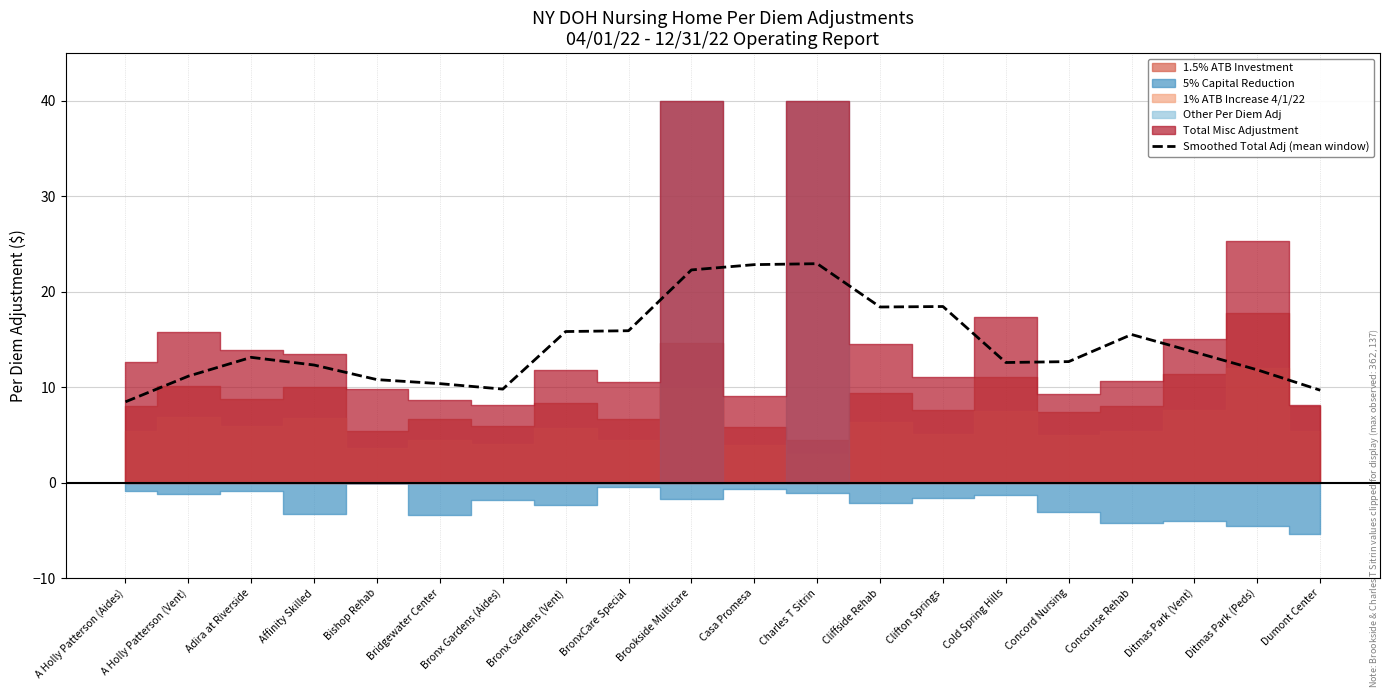

Which category has the lowest value in the Smoothed Total Adj (mean window) series?

A Holly Patterson (Aides)